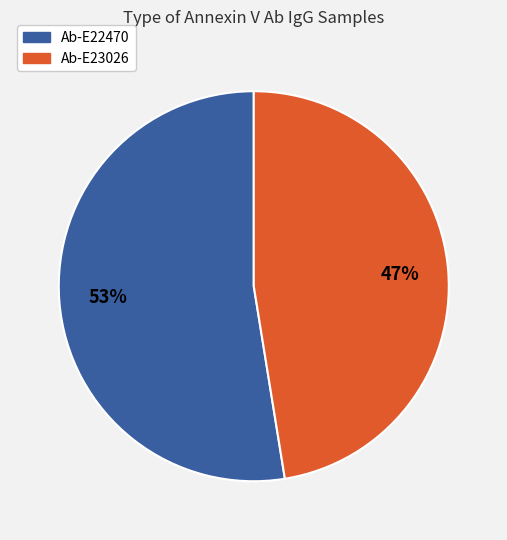

Which has a higher value, Ab-E22470 or Ab-E23026?

Ab-E22470